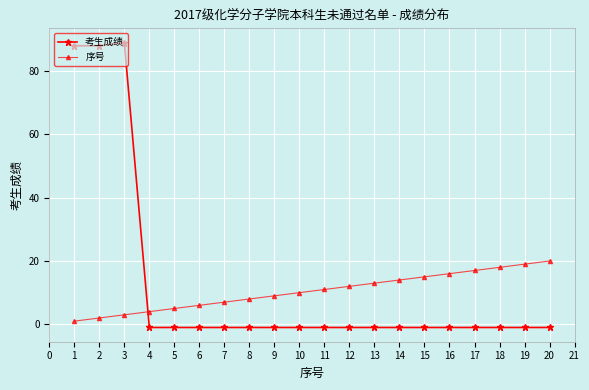

List the series in order of their peak value, lowest first.

序号, 考生成绩